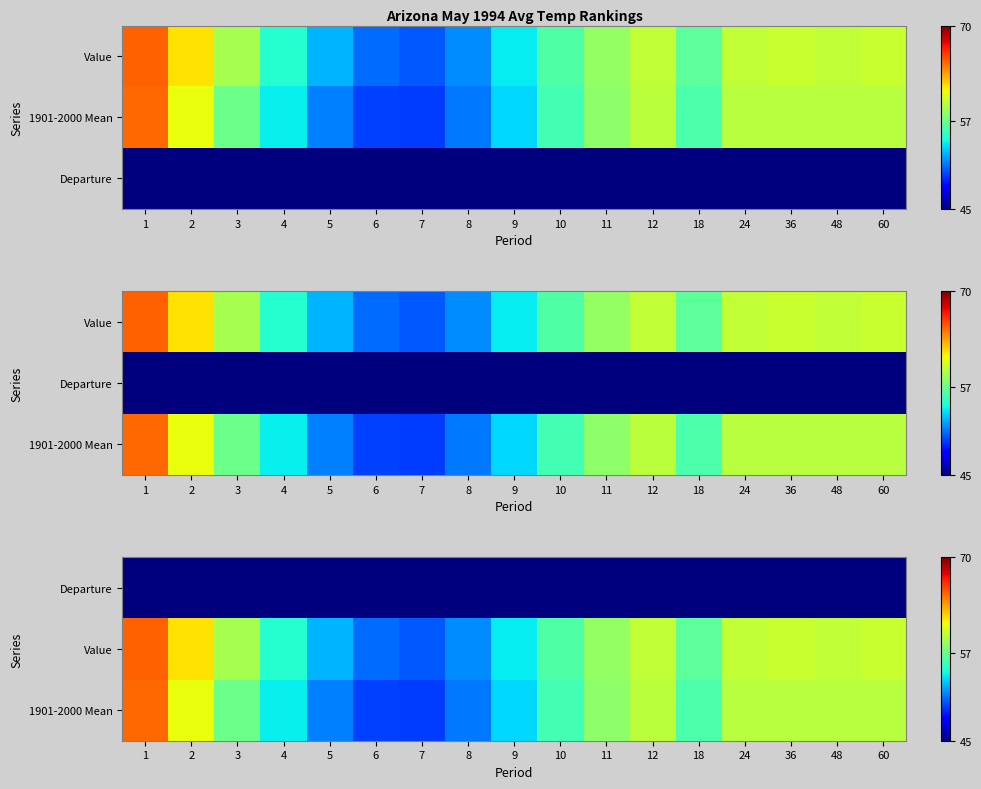

What is the minimum value shown in the chart?

0.2